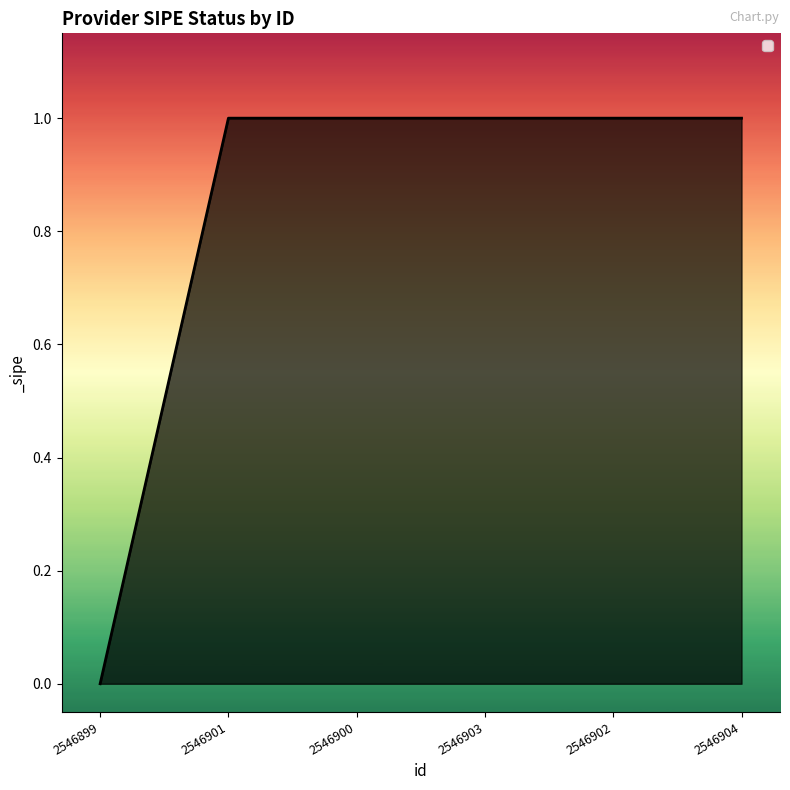

Reading right to left, list all the values displayed in this chart.

1	1	1	1	1	0